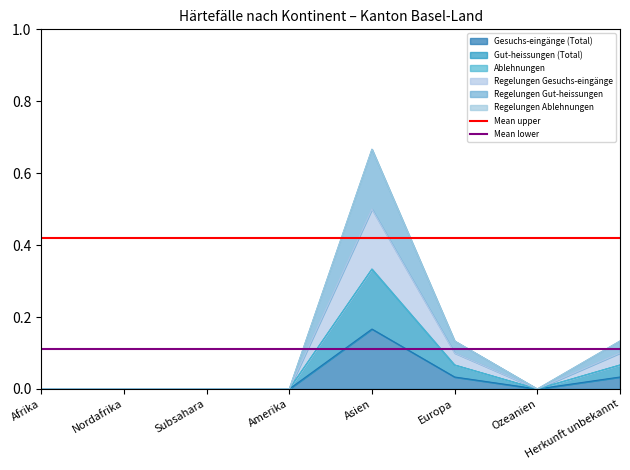

What is the average value of the Mean lower series?

0.1